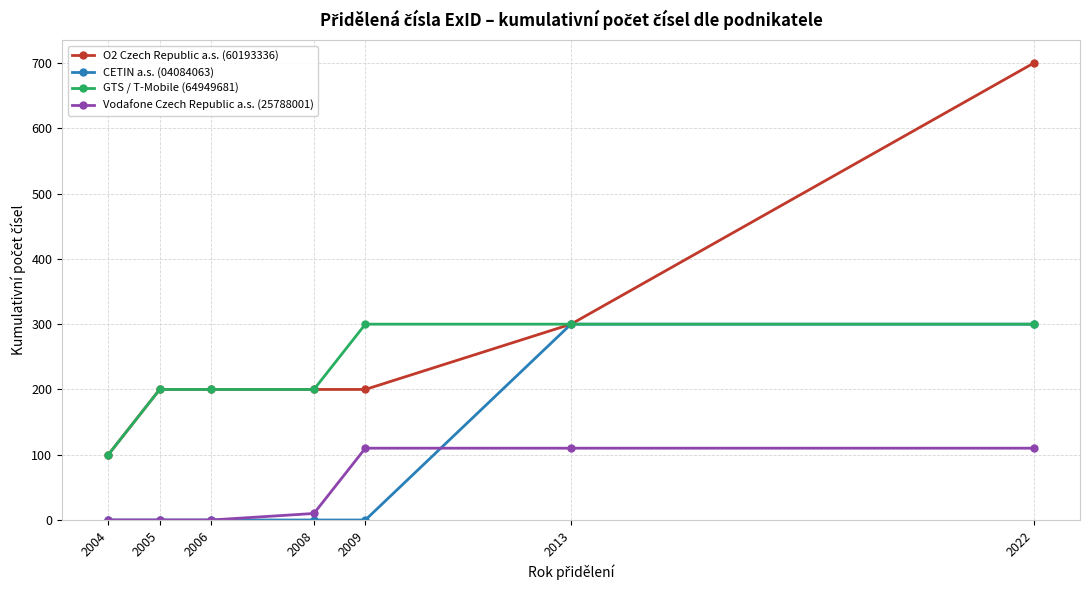

What is the value of the Vodafone Czech Republic a.s. (25788001) point at the 5th from the left?

110